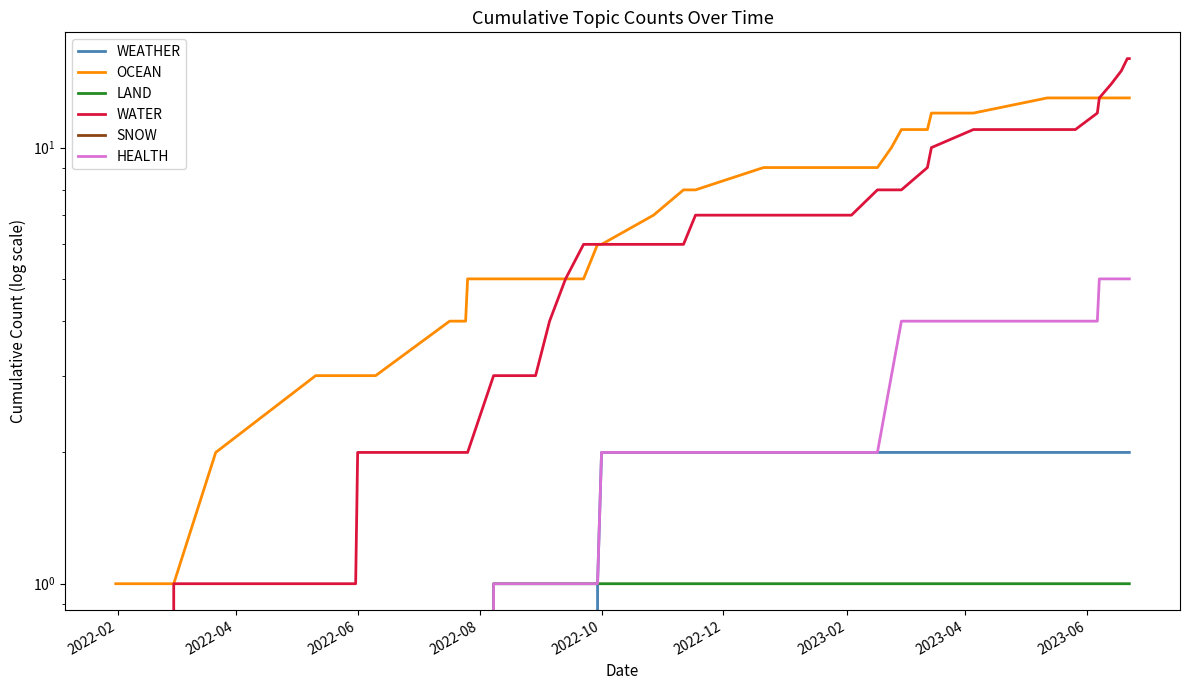

How many values in the OCEAN series exceed 8?

18